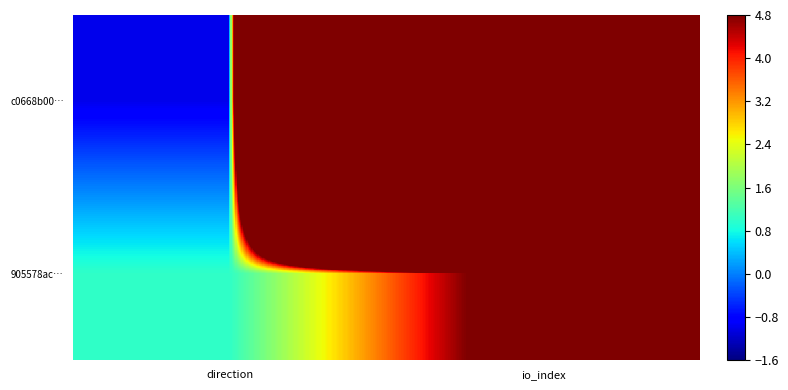

Reading left to right, transcribe all the data shown in this chart.

c0668b00…: direction=-1	io_index=348
905578ac…: direction=1	io_index=6